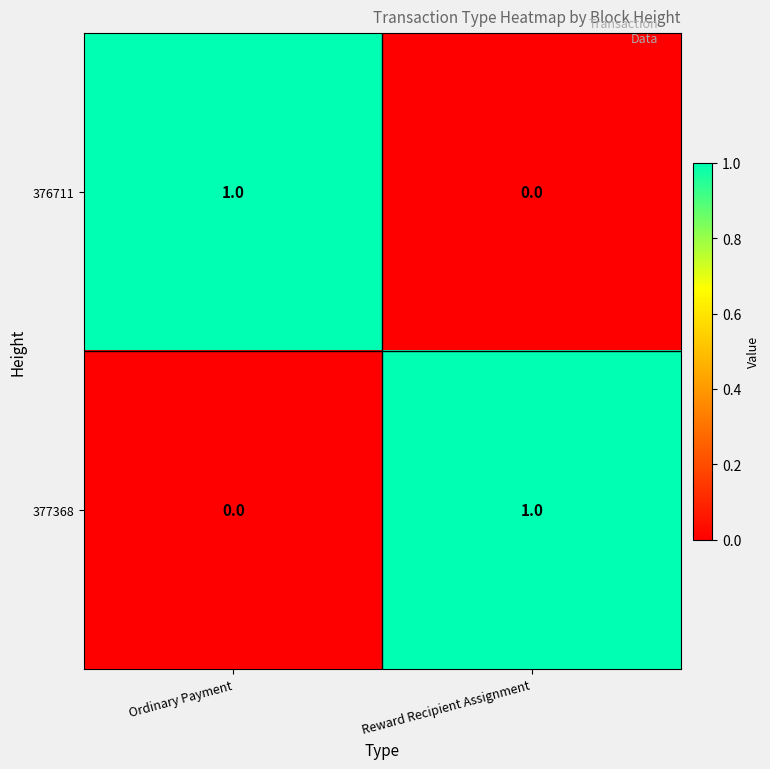

Rank the categories by 376711 value from highest to lowest.

Ordinary Payment, Reward Recipient Assignment